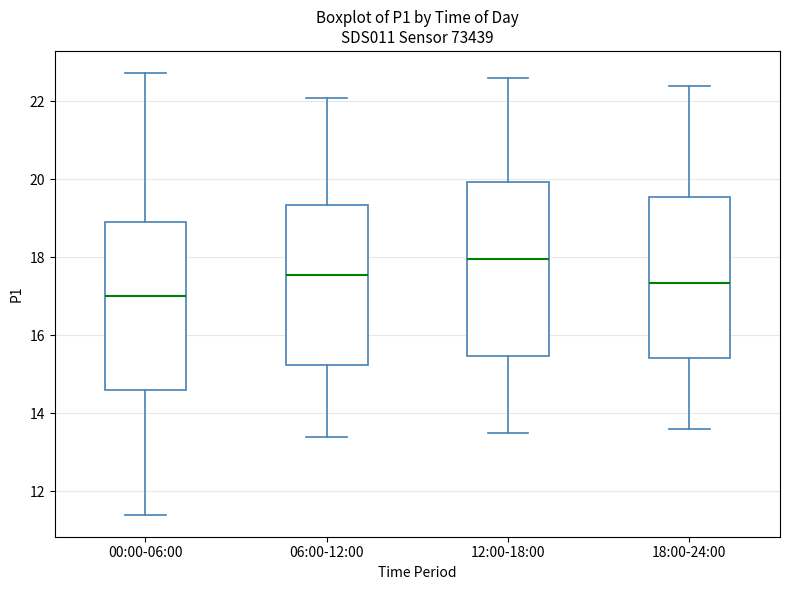

Where does the median line of the box for 12:00-18:00 sit on the y-axis? The values are not printed on the chart, so give them approximately, as read against the axis.

18.0